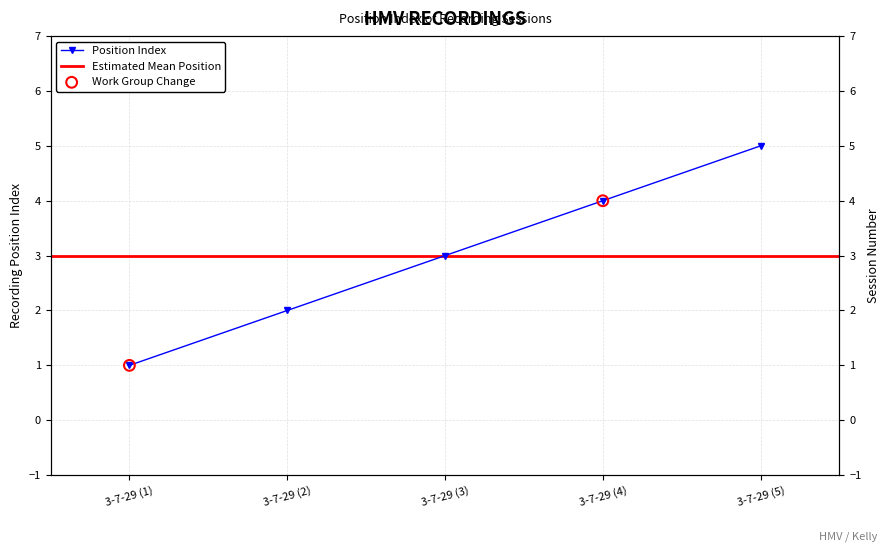

What is the change in value from 3-7-29 (1) to 3-7-29 (4)?

+3